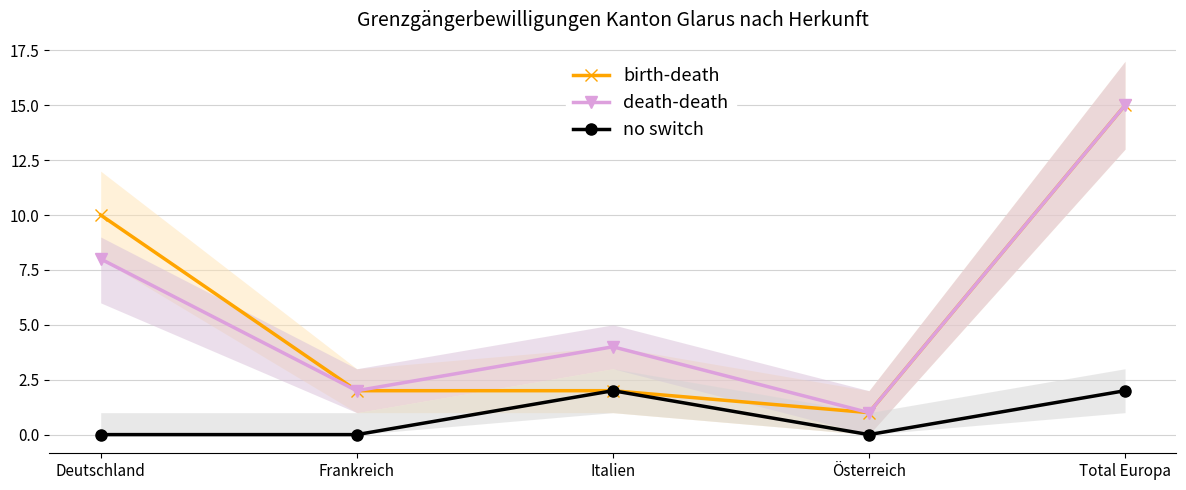

Where is birth-death nearest to the value 8?

Deutschland